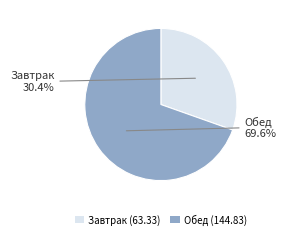

Does any single category account for the majority?

Yes